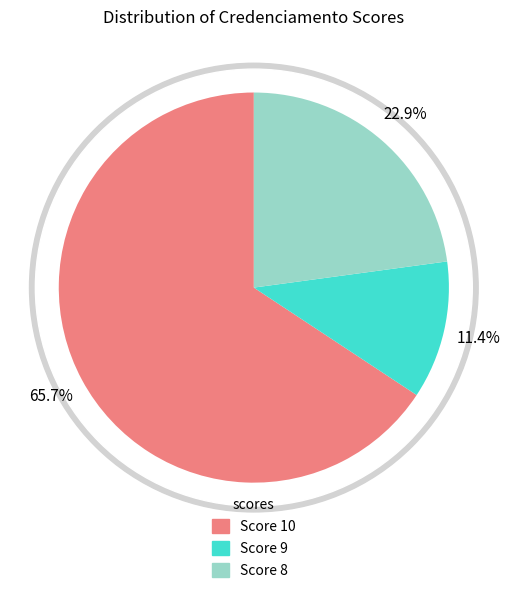

How many slices are in this pie chart?

3